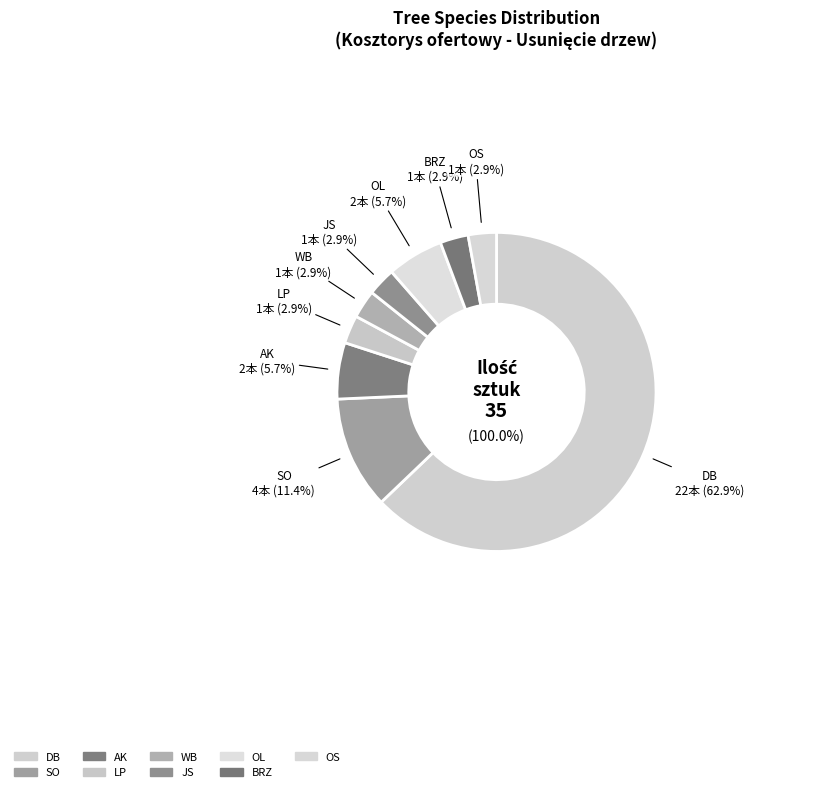

Does LP represent more than half of the total?

No